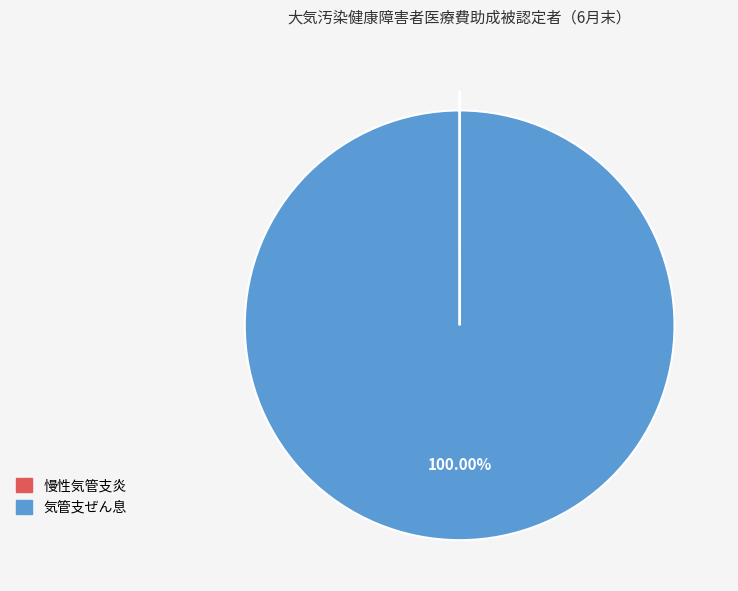

Is there a majority slice in this chart?

Yes